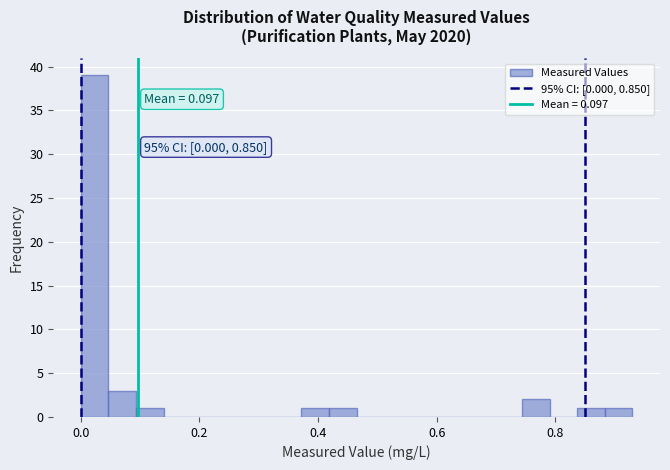

Around what value on the x-axis is the tallest bar? Give the approximate position of its centre, as read against the axis.

0.02